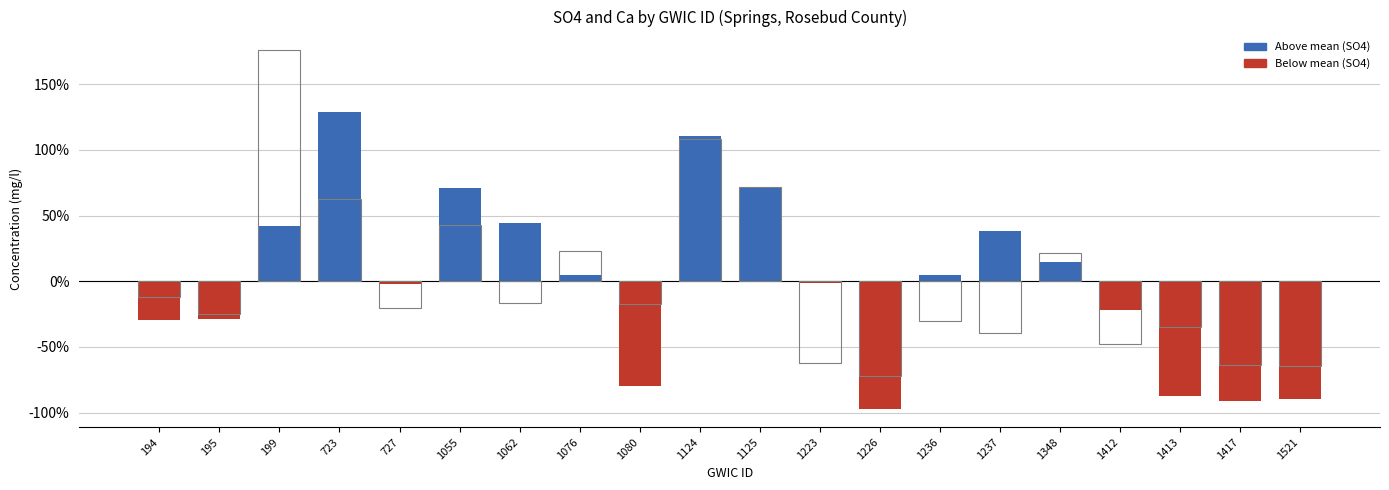

The value of SO4 (mg/l) % deviation at 1055 is 97.0. True or false?

False